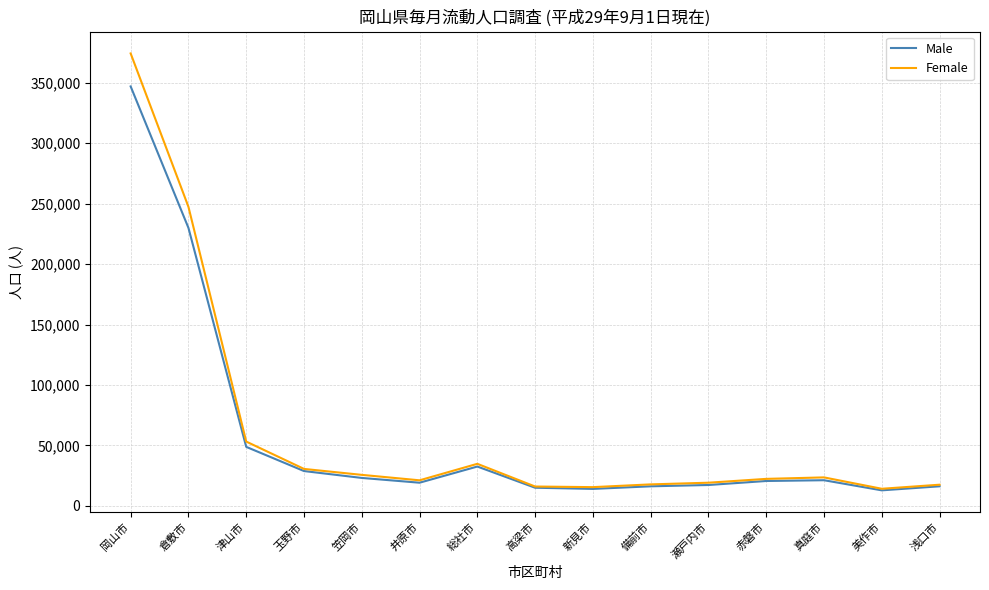

In Male, how many points are higher than both neighbors (excluding endpoints)?

2